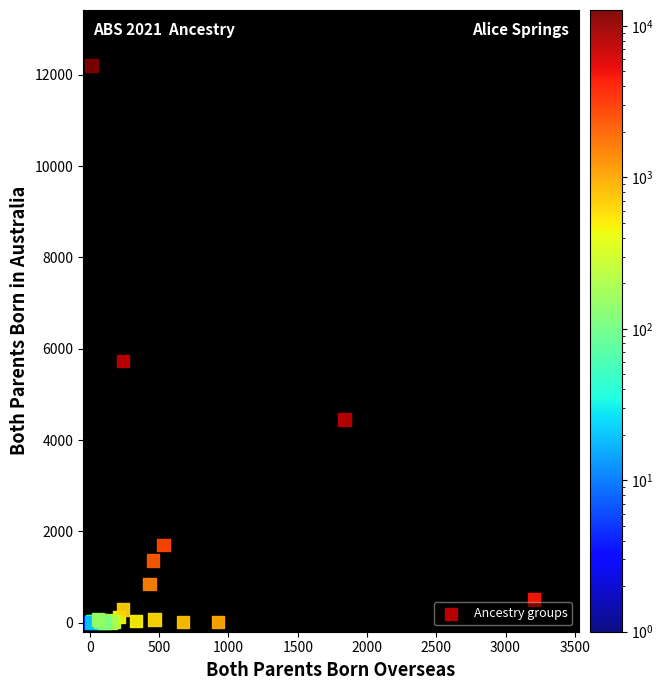

What Y value in the scatter plot is closest to 6100?

5728